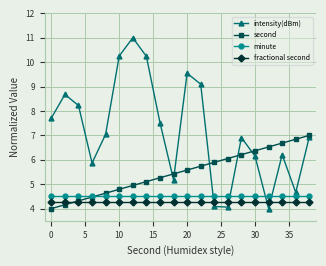

What is the minimum value for minute?

4.5